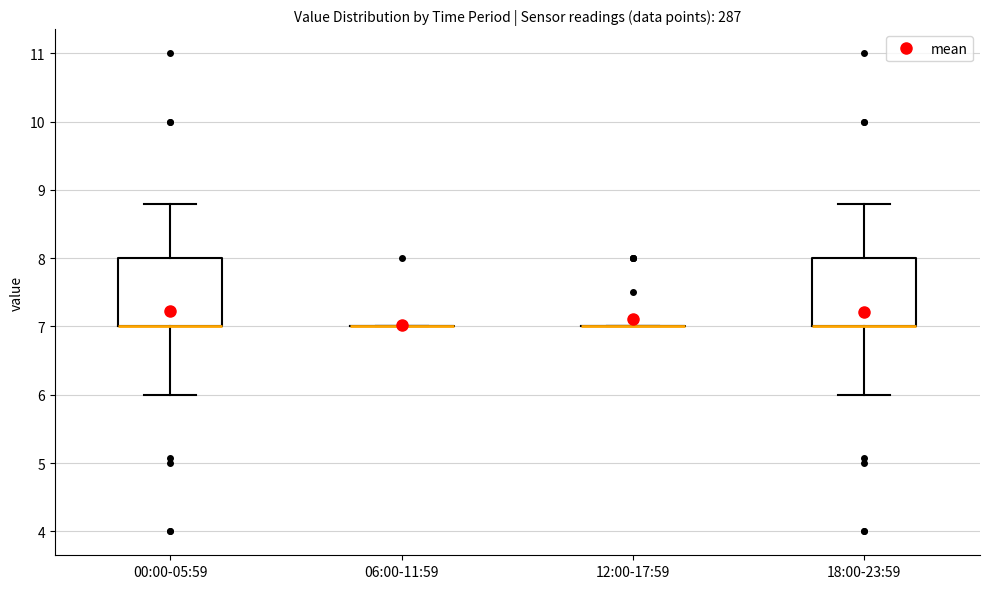

Reading left to right, transcribe this box plot: for each box, give where its median line is, the range the box spans, and where its two whiskers end, as read against the y-axis. The values are not printed on the chart, so give them approximately, as read against the axis.

00:00-05:59: median 7.0 (drawn on the box's lower edge), box 7.0 to 8.0, whiskers 6.0 to 8.8
06:00-11:59: box collapsed to a line at 7.0, whiskers 7.0 to 7.0
12:00-17:59: box collapsed to a line at 7.0, whiskers 7.0 to 7.0
18:00-23:59: median 7.0 (drawn on the box's lower edge), box 7.0 to 8.0, whiskers 6.0 to 8.8